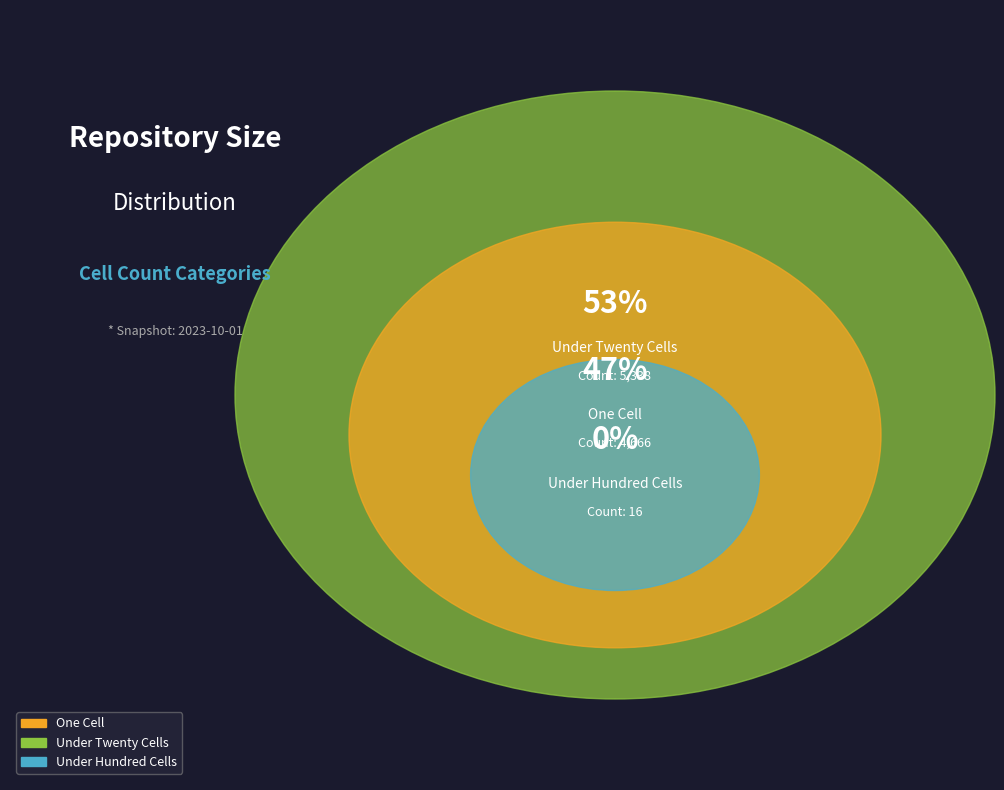

What is the smallest slice in the pie chart?

under_hundred_cells